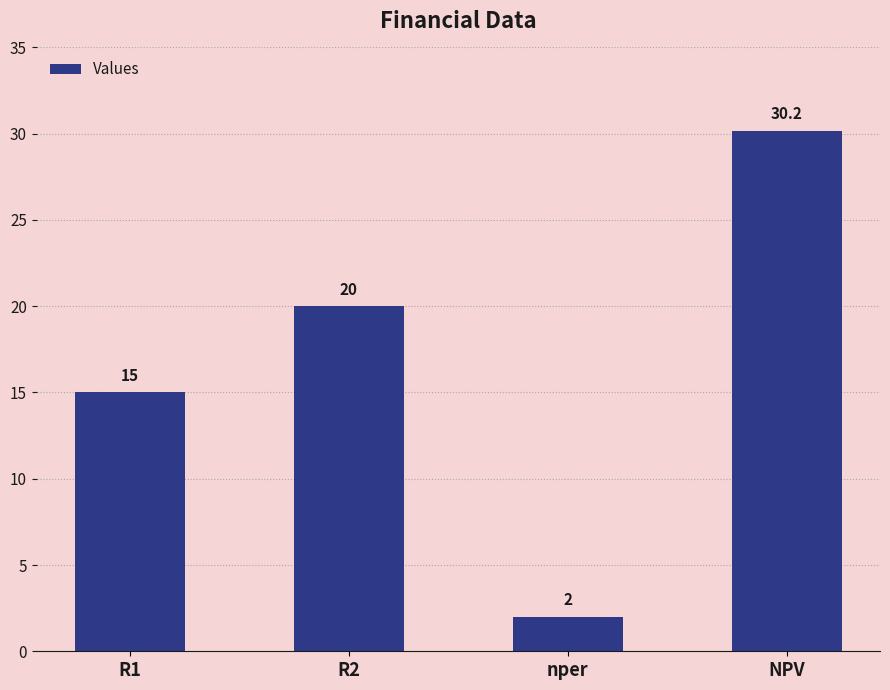

What is the value of the 3rd bar from the left?

2.0